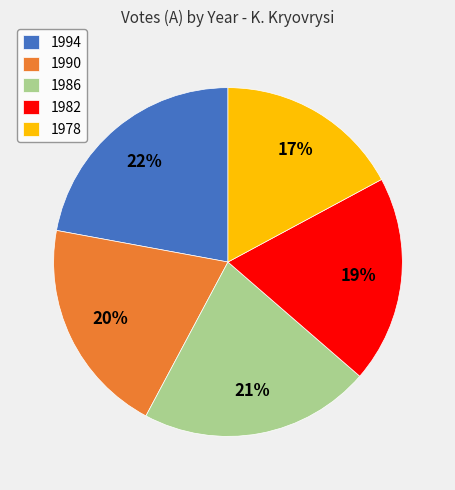

Is the sum of 1994 and 1986 greater than half?

No